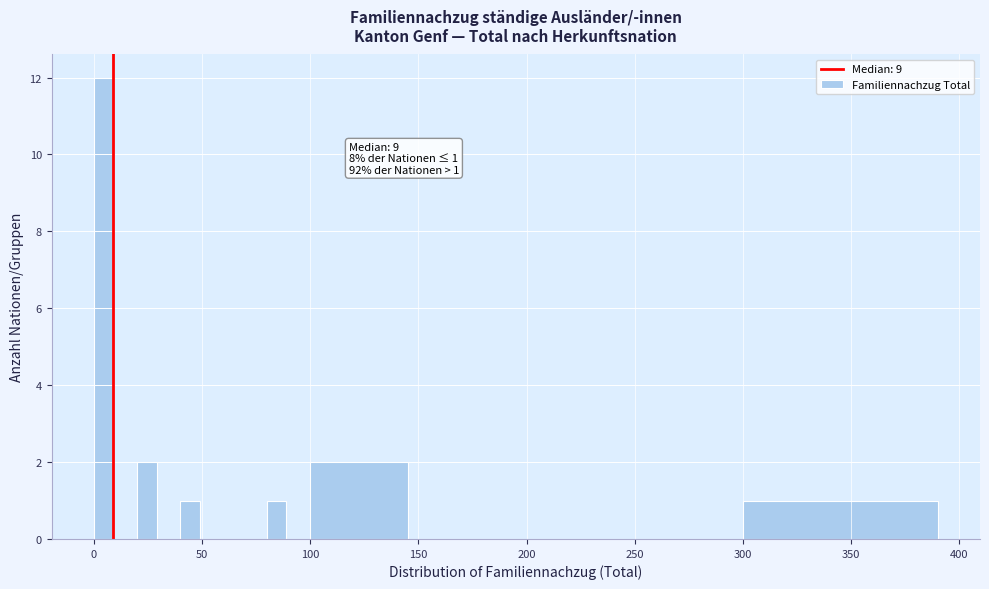

Around what value on the x-axis is the tallest bar? Give the approximate position of its centre, as read against the axis.

5